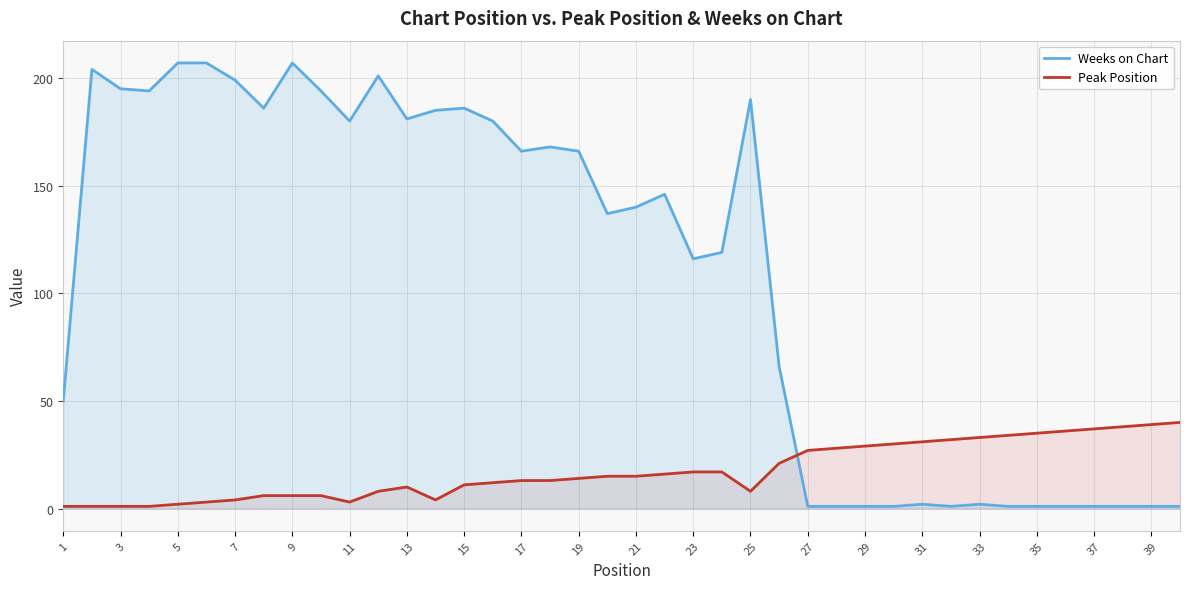

Which series has the largest range (max minus min)?

Weeks on Chart